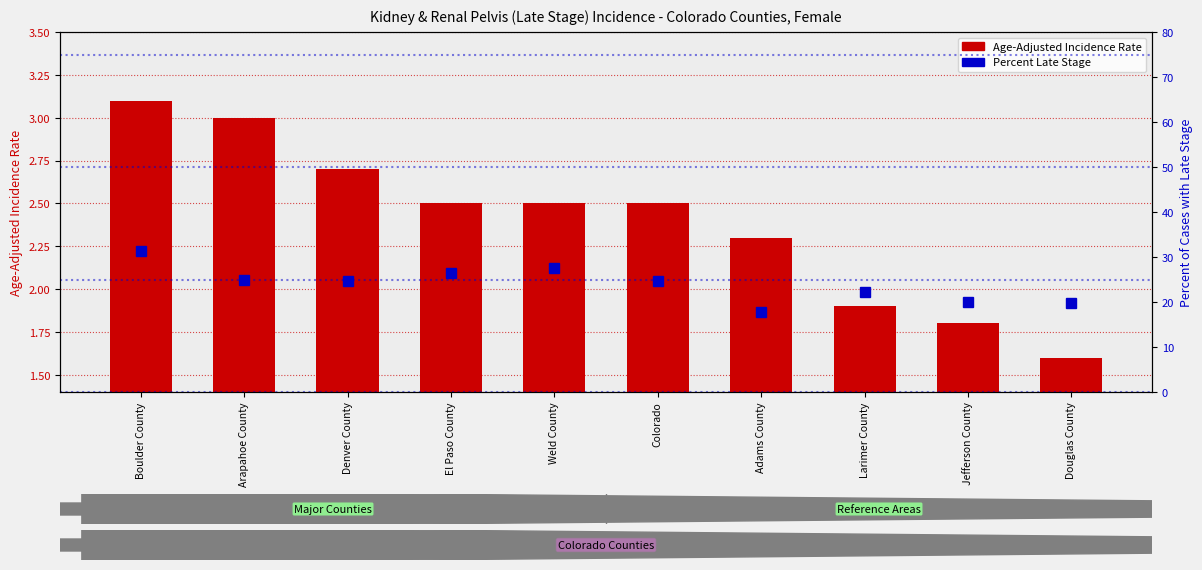

Which series has the largest range (max minus min)?

Percent Late Stage